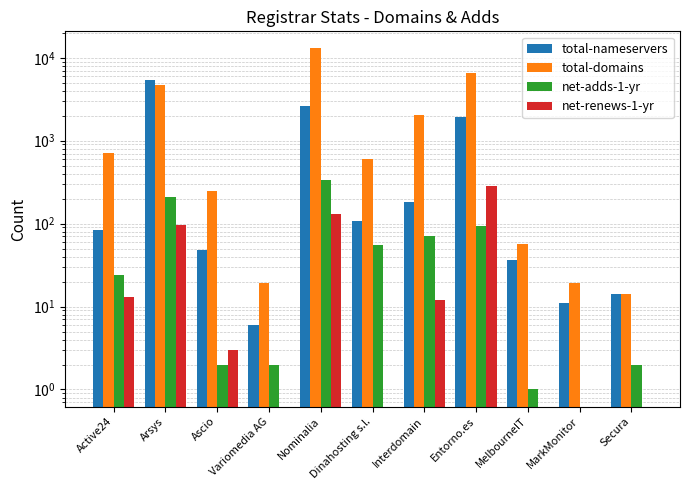

What is the sum of the net-renews-1-yr values at Entorno.es and Secura?

285